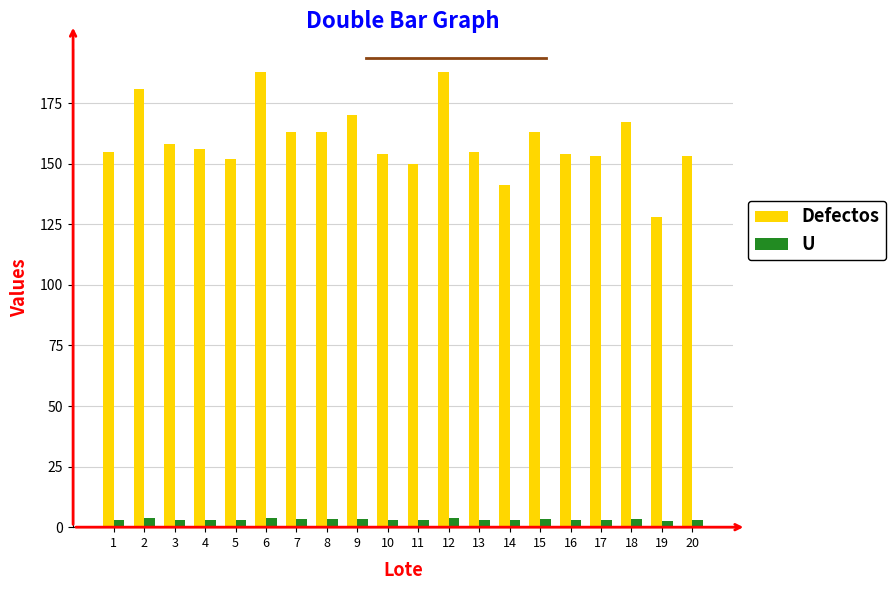

Rank the series by their maximum value, from lowest to highest.

U, Defectos